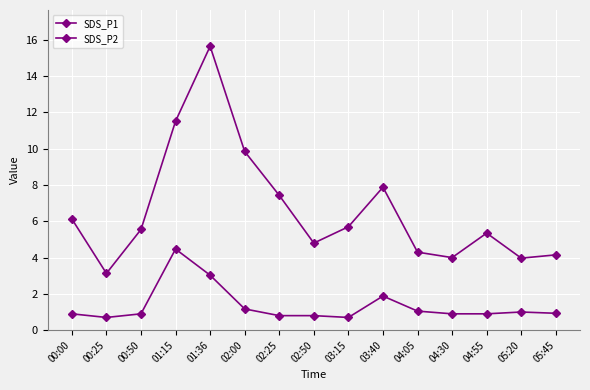

Where is the first local maximum for SDS_P1?

01:36